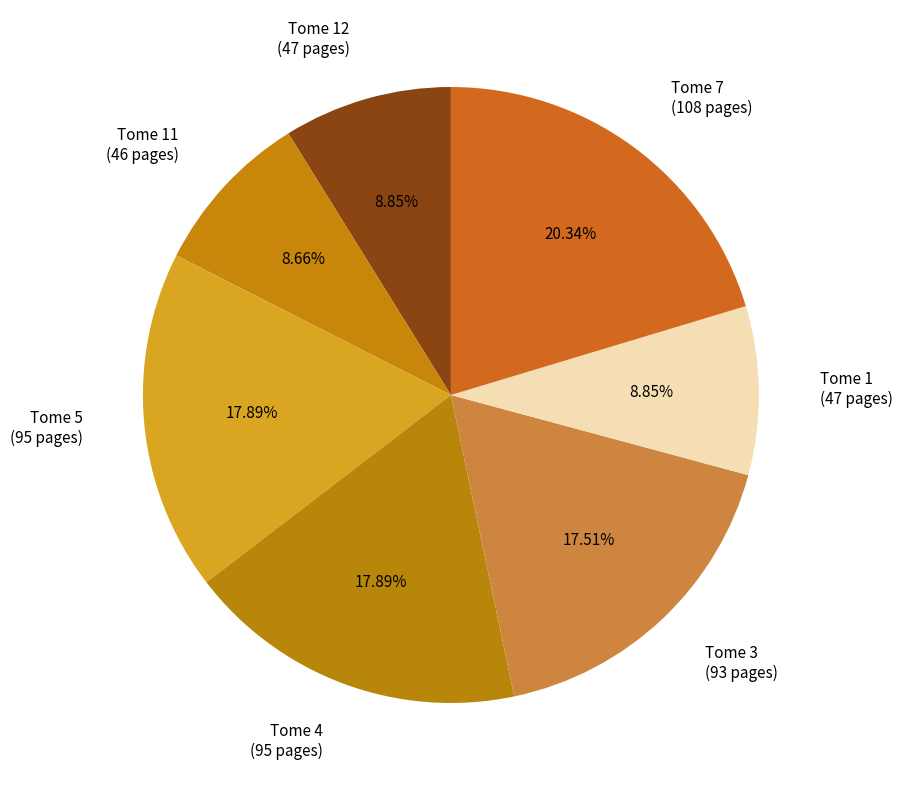

How many segments does this pie chart have?

7